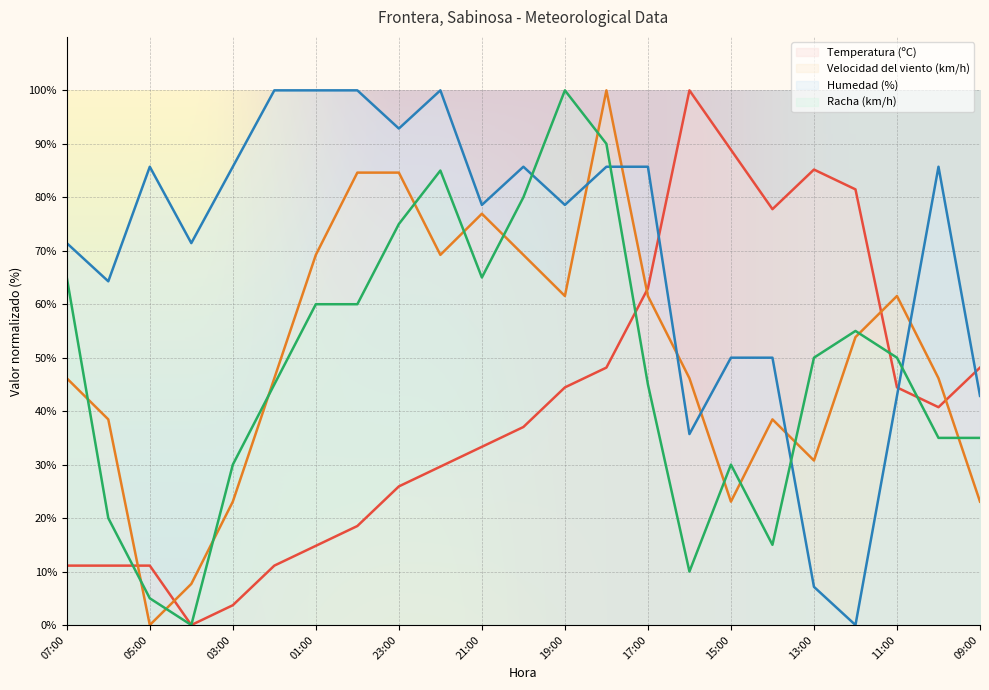

Which series has the largest total across all categories?

Humedad (%)